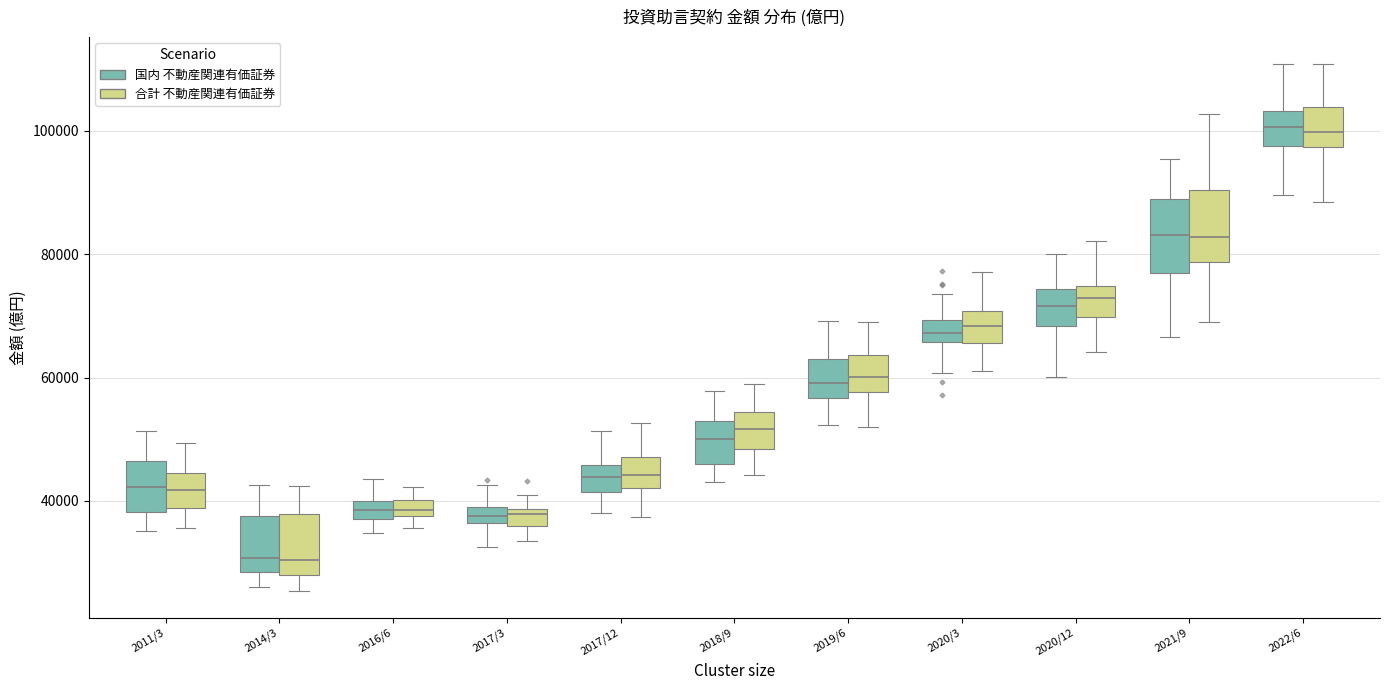

Where does the median line of the box for 2021/9 (国内 不動産関連有価証券) sit on the y-axis? The values are not printed on the chart, so give them approximately, as read against the axis.

84000